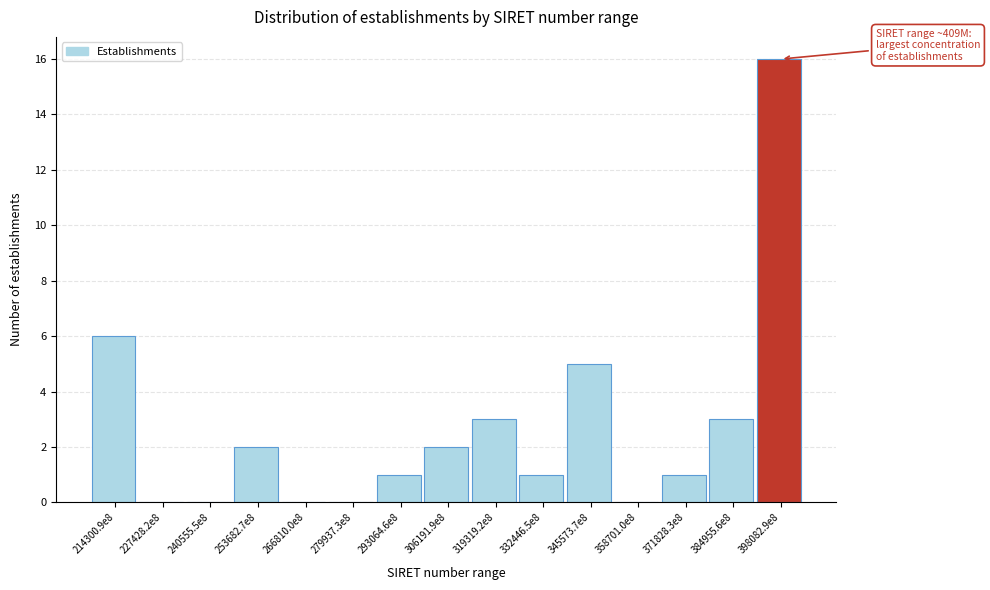

Reading right to left, list all the values displayed in this chart.

398082.9e8=16	384955.6e8=3	371828.3e8=1	358701.0e8=0	345573.7e8=5	332446.5e8=1	319319.2e8=3	306191.9e8=2	293064.6e8=1	279937.3e8=0	266810.0e8=0	253682.7e8=2	240555.5e8=0	227428.2e8=0	214300.9e8=6